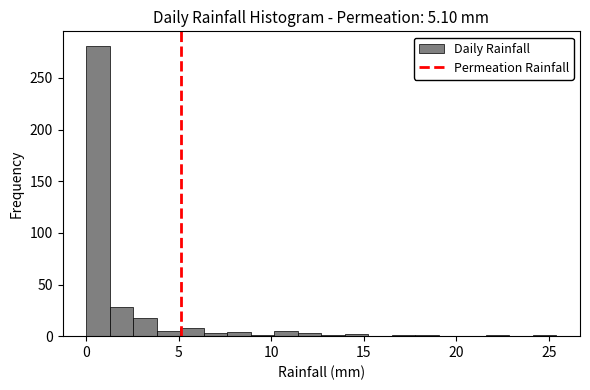

Around what value on the x-axis is the tallest bar? Give the approximate position of its centre, as read against the axis.

0.5